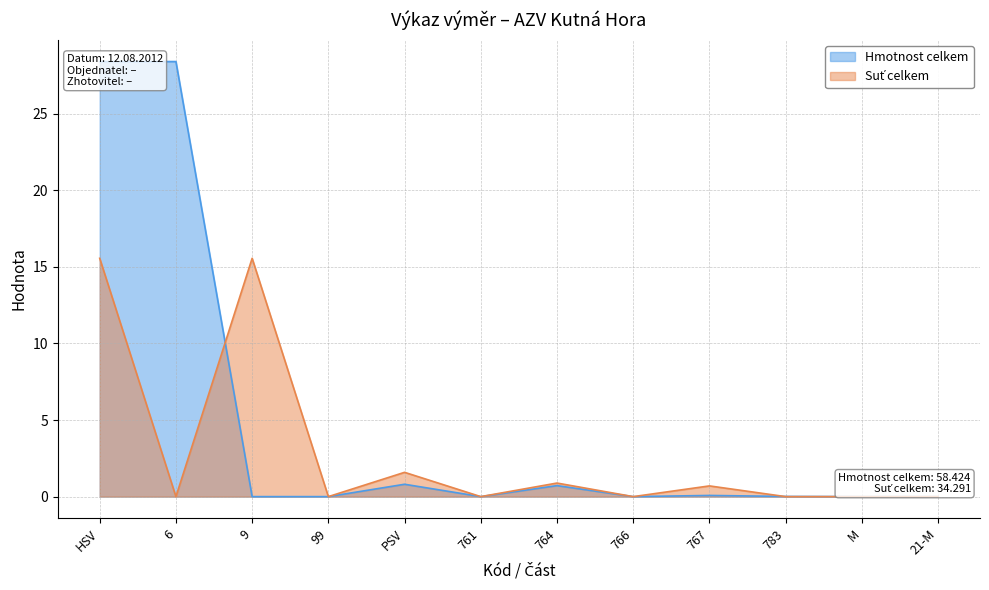

What is the spread (max minus min) of values at 767?

0.6